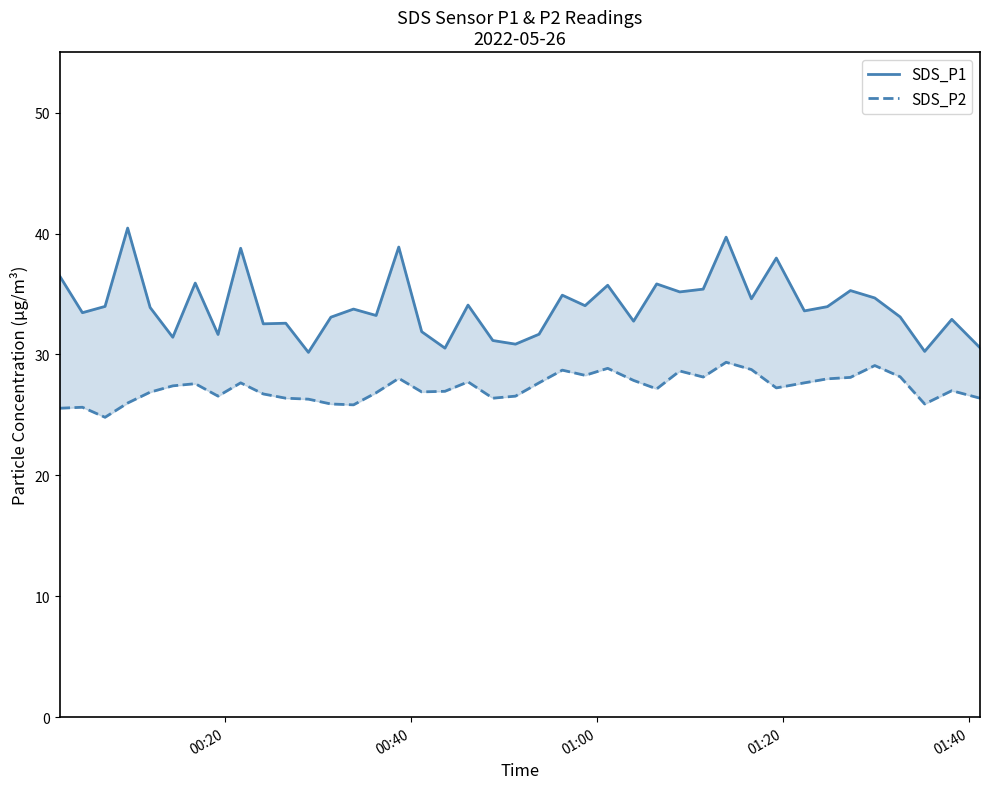

What is the value of the SDS_P1 point at the 14th from the left?

33.8